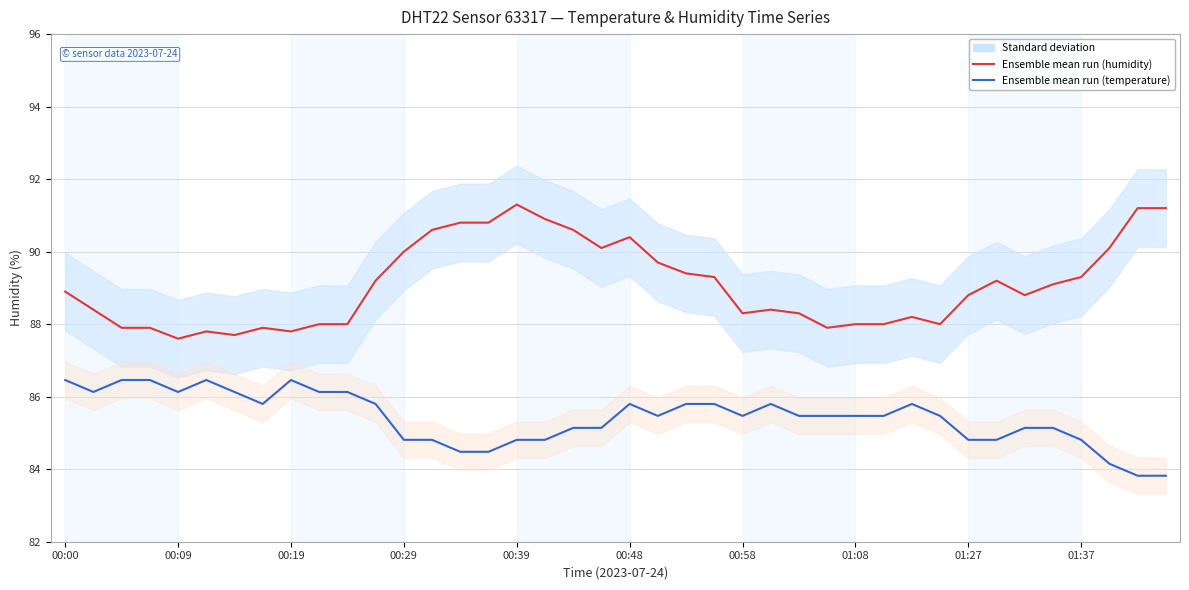

What is the sum of the Ensemble mean run (temperature) values at 18 and 17?

169.9